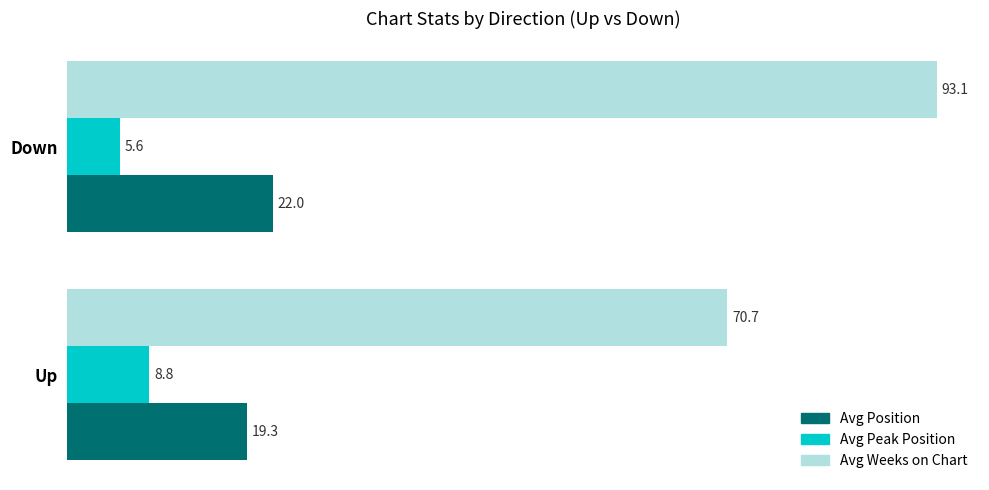

The Avg Weeks on Chart series shows 50.4 at Down. True or false?

False